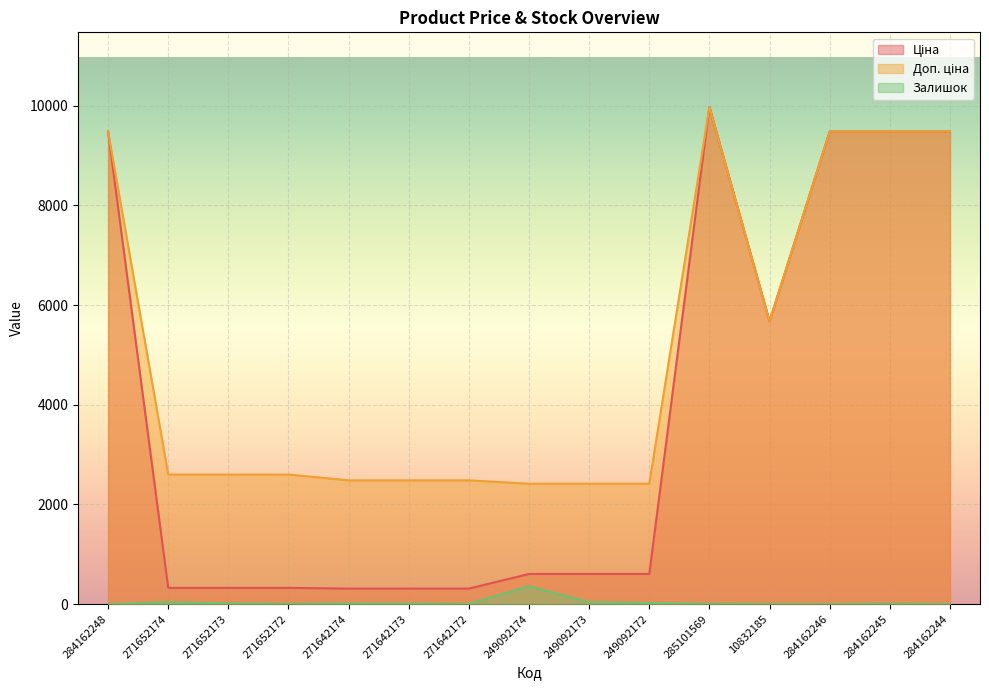

Does the chart display data point markers on the line(s)?

No